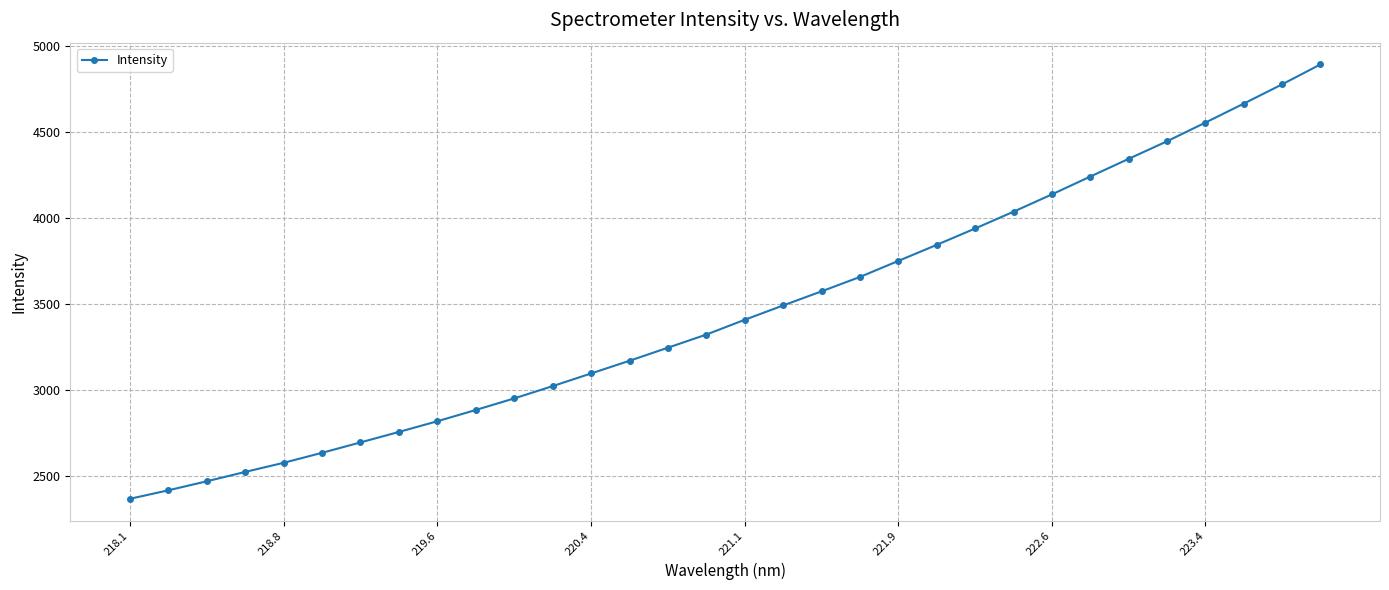

What is the difference between the maximum and minimum values?

2529.1